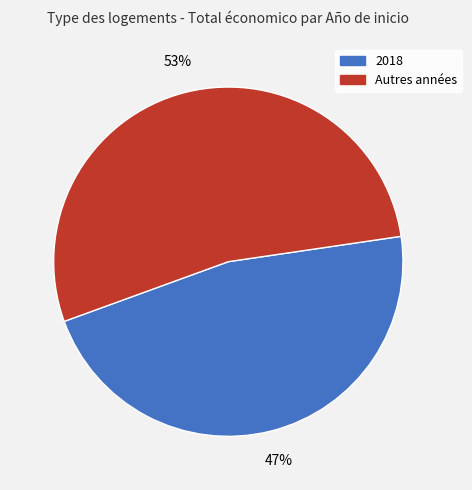

To the nearest percent, what is the difference between the largest and smallest slice percentages?

6%